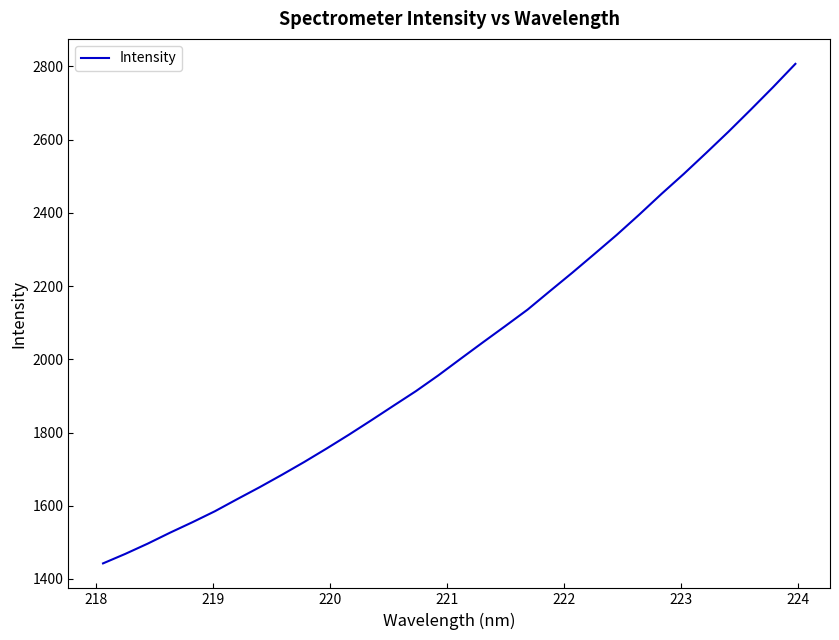

Reading left to right, extract all data points from this chart.

1442.6	1468.7	1496.6	1526.6	1555.1	1584.9	1618.0	1650.6	1684.5	1719.6	1756.3	1794.1	1833.4	1873.4	1913.1	1956.0	2001.5	2046.5	2090.8	2135.8	2186.4	2236.5	2288.1	2340.3	2395.2	2451.9	2506.6	2563.7	2621.8	2682.0	2743.5	2807.1